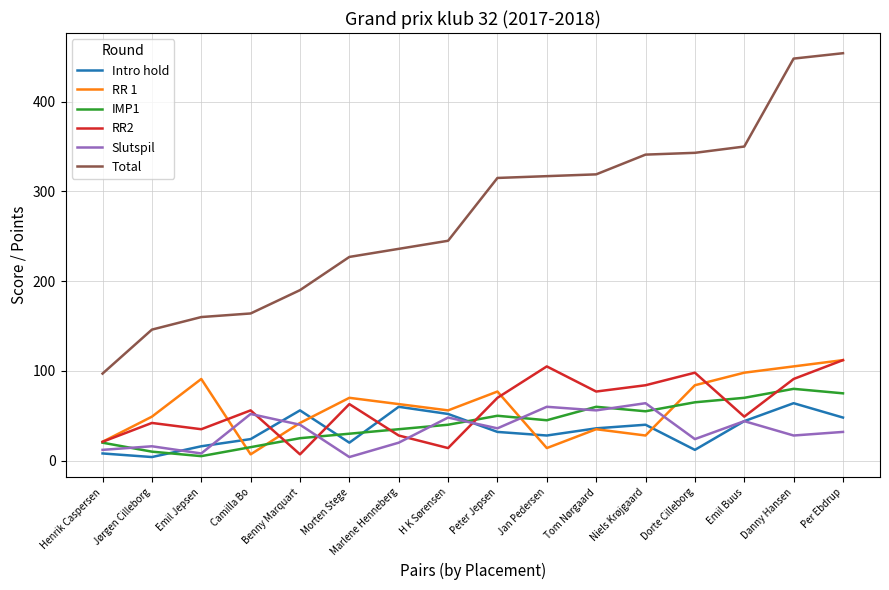

Which label corresponds to the largest value in the chart?

Per Ebdrup